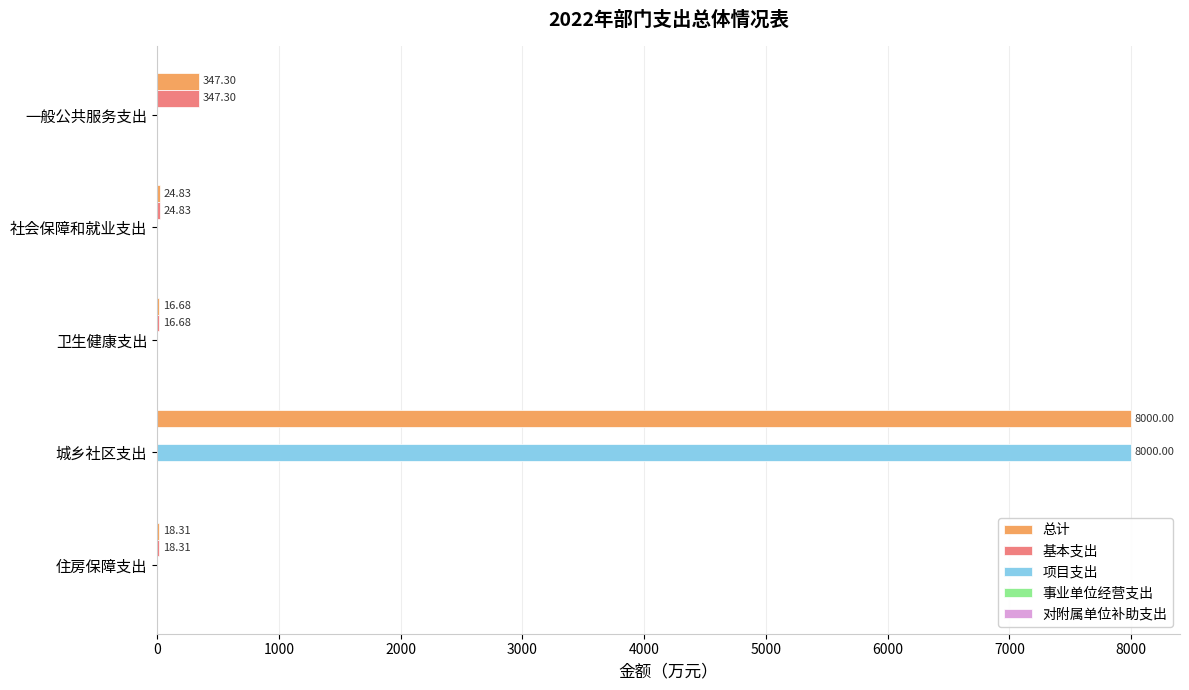

Which series has the largest total across all categories?

总计